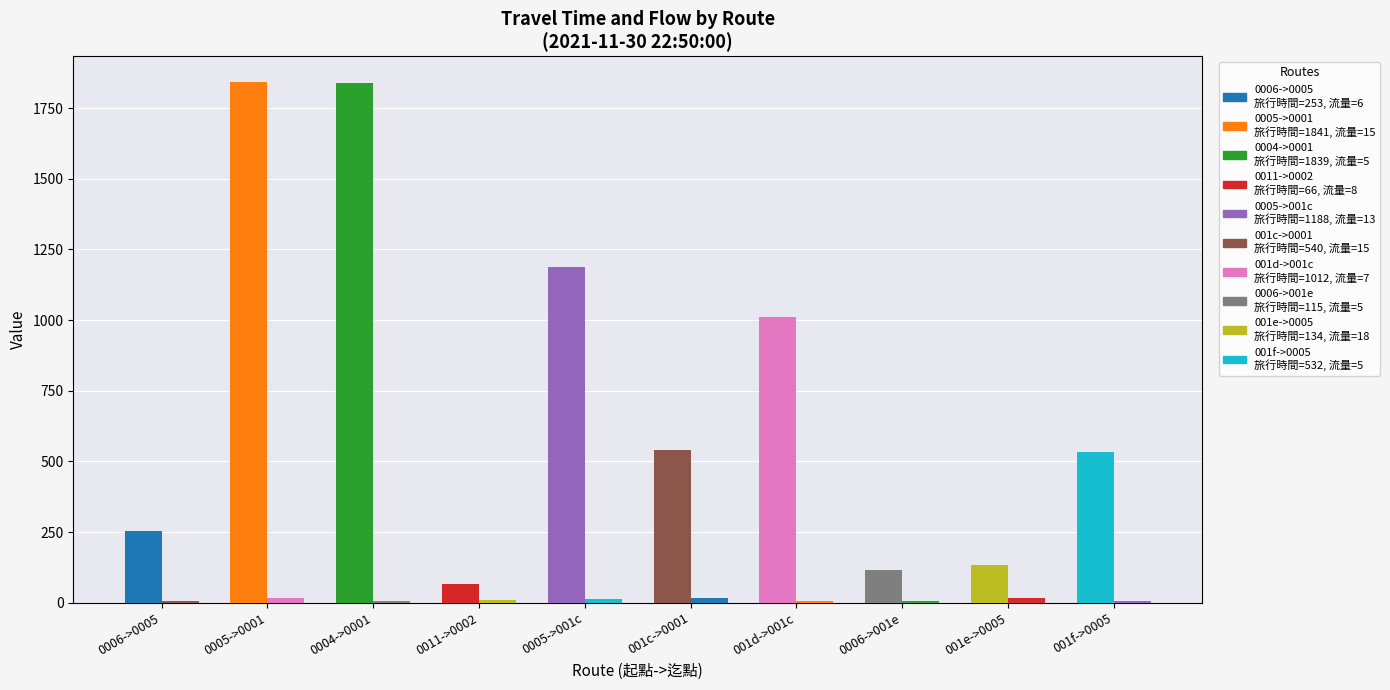

What is the spread (max minus min) of values at 0011->0002?

58